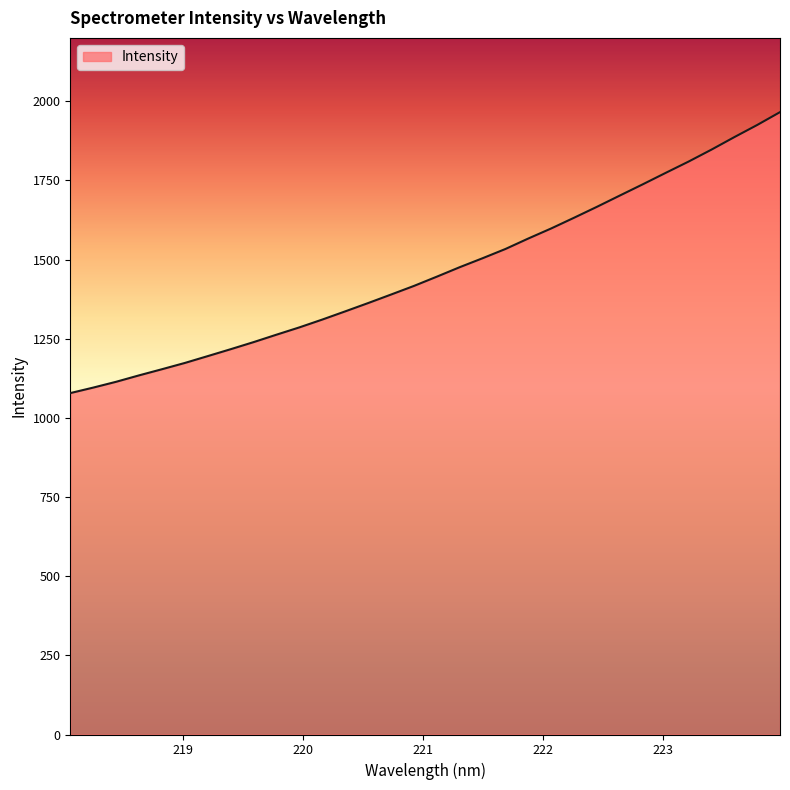

What is the difference between the second highest and second lowest values?

829.3